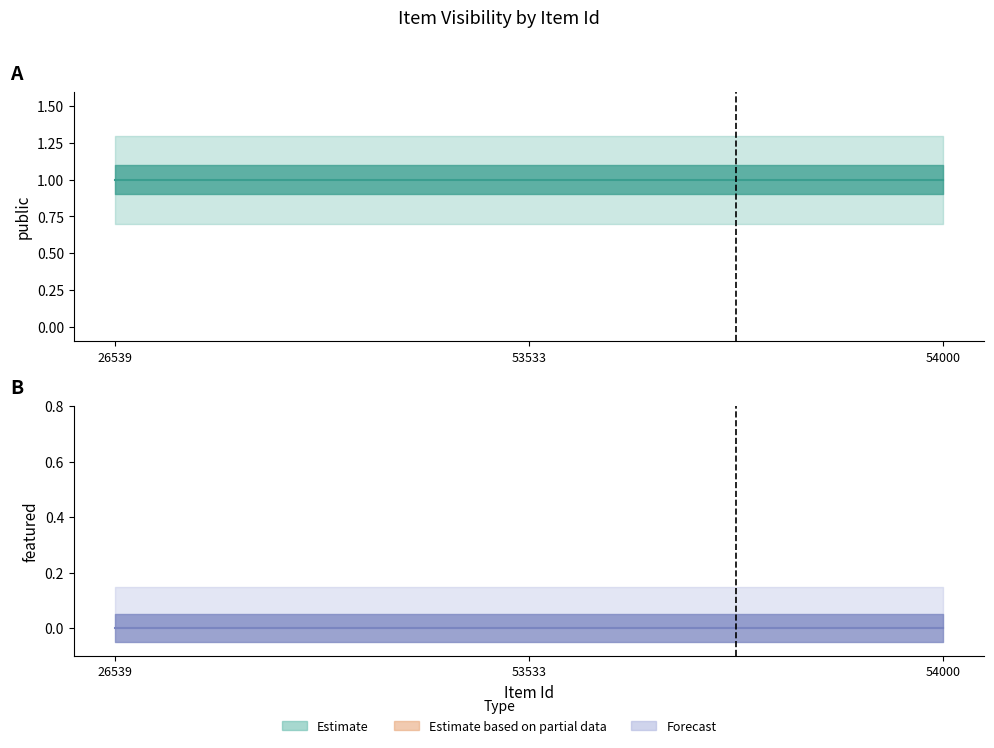

What is the total value across all series at 53533?

1